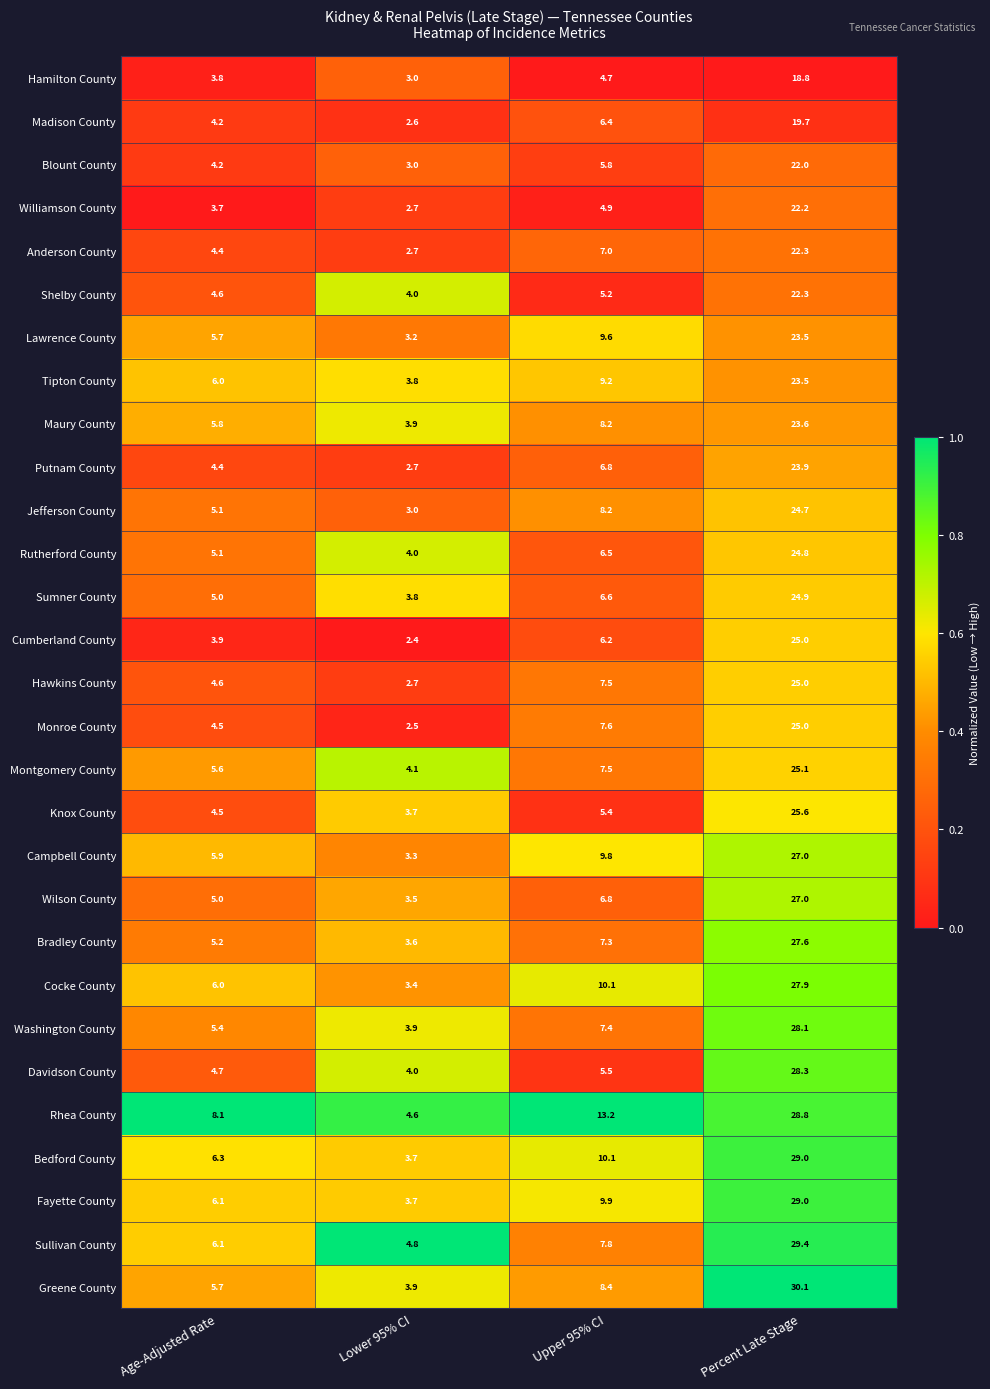

What is the total value across all series at Lower 95% CI?

100.2